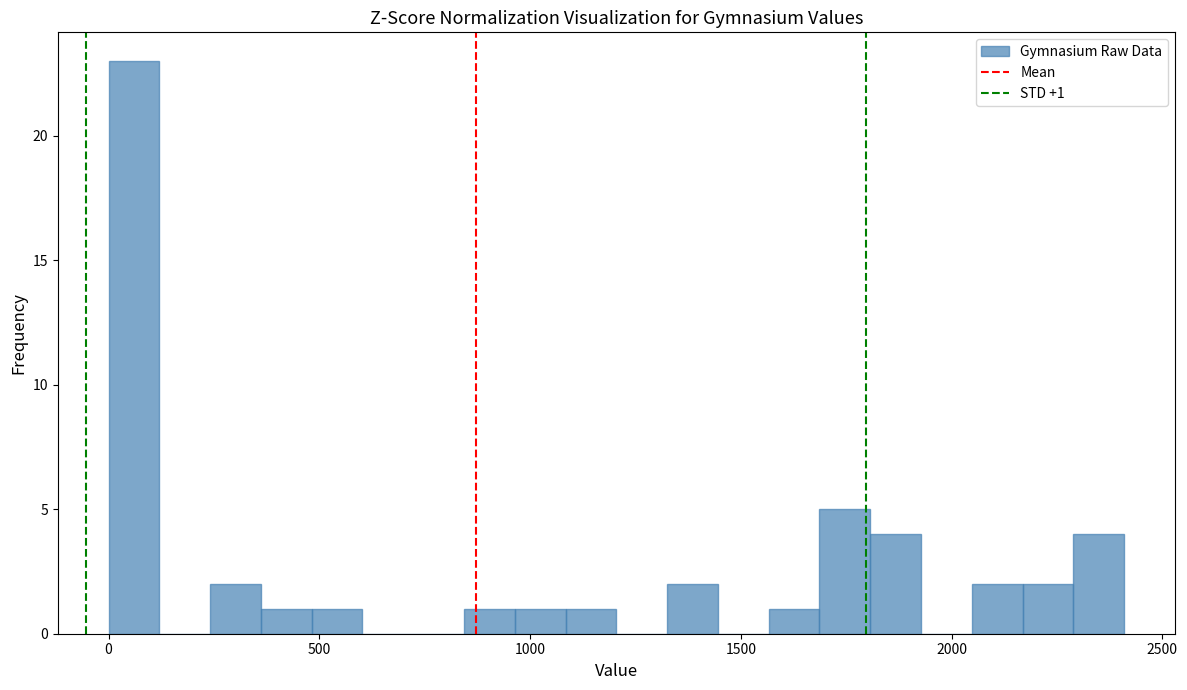

Read against the x-axis, roughly where is the centre of the tallest bar?

50